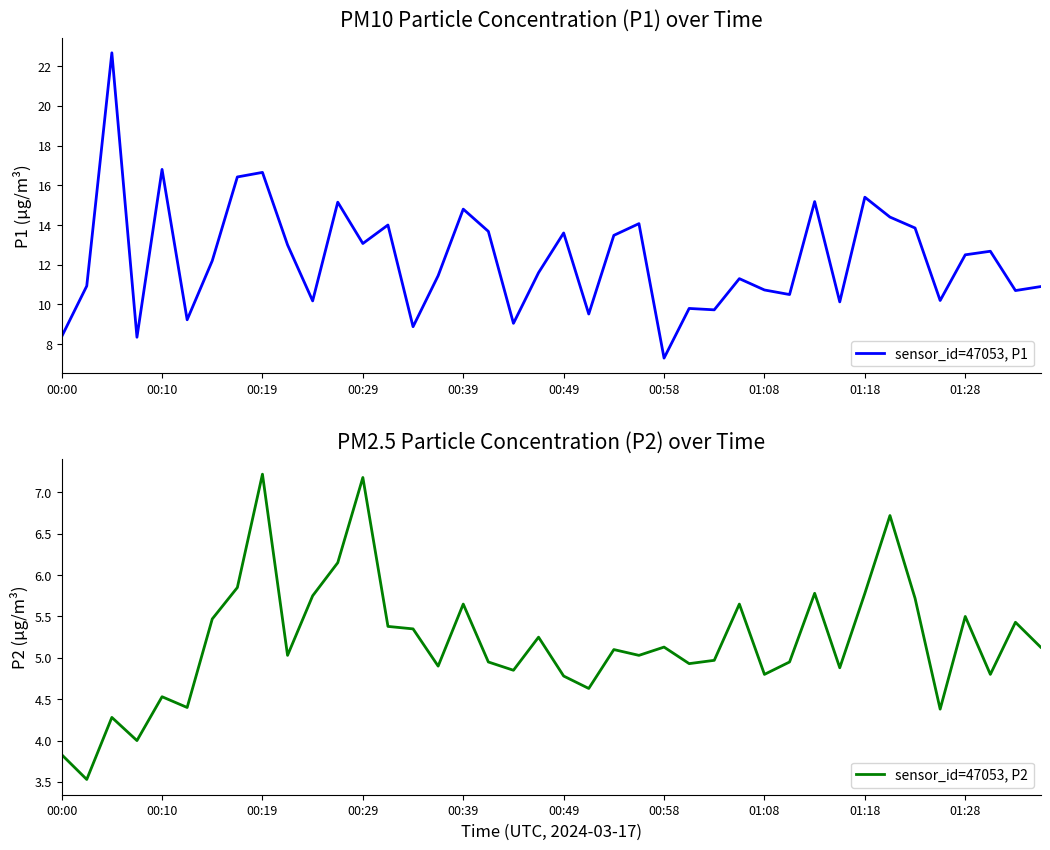

List the series in order of their overall mean, highest first.

sensor_id=47053, P1, sensor_id=47053, P2